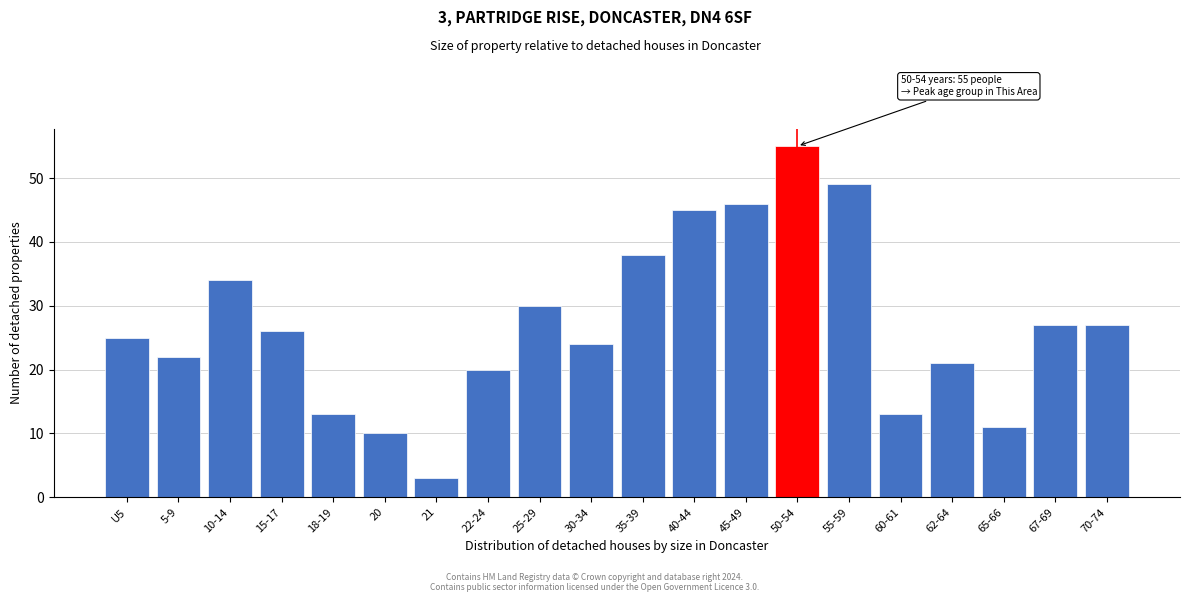

Reading right to left, what are all the values shown in this chart?

70-74=27	67-69=27	65-66=11	62-64=21	60-61=13	55-59=49	50-54=55	45-49=46	40-44=45	35-39=38	30-34=24	25-29=30	22-24=20	21=3	20=10	18-19=13	15-17=26	10-14=34	5-9=22	U5=25